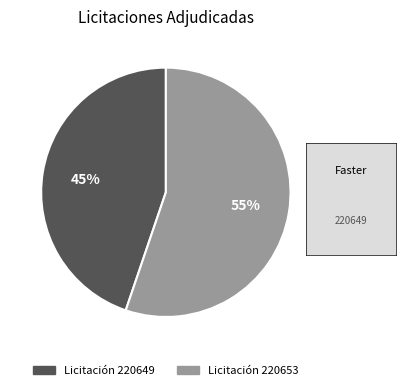

Is there any slice that represents more than half of the pie?

Yes